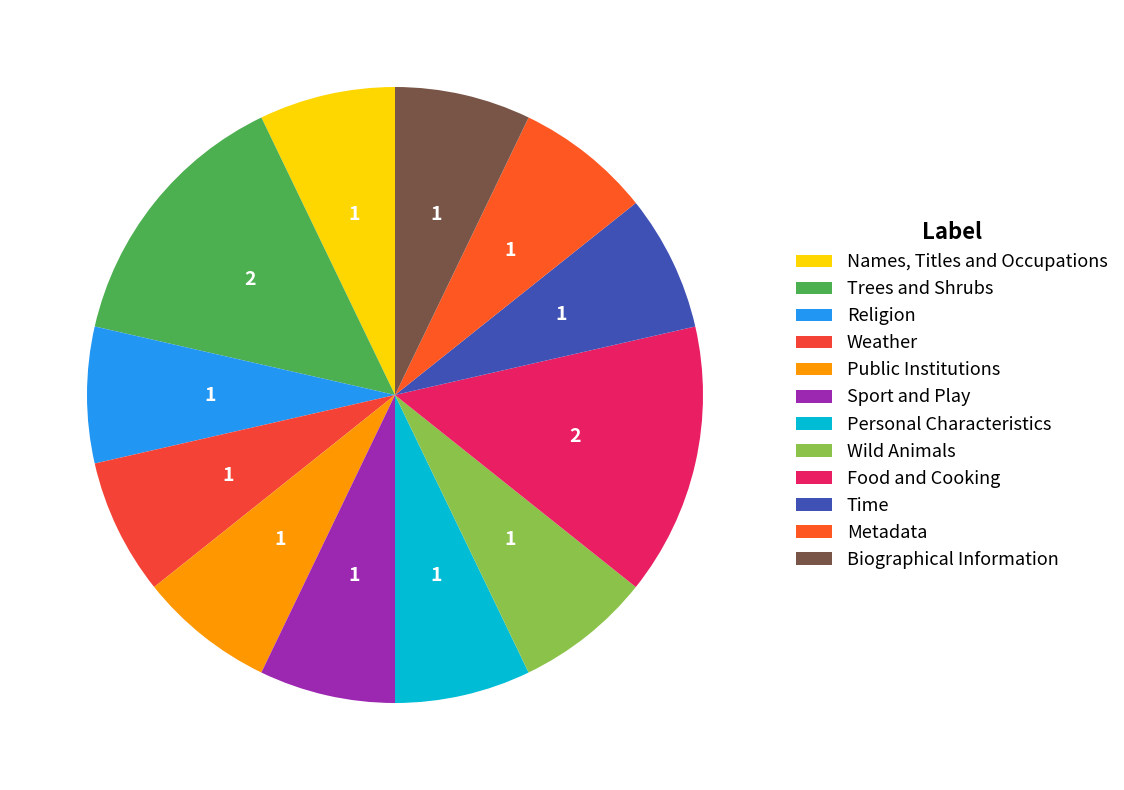

Count the number of slices in the pie.

12